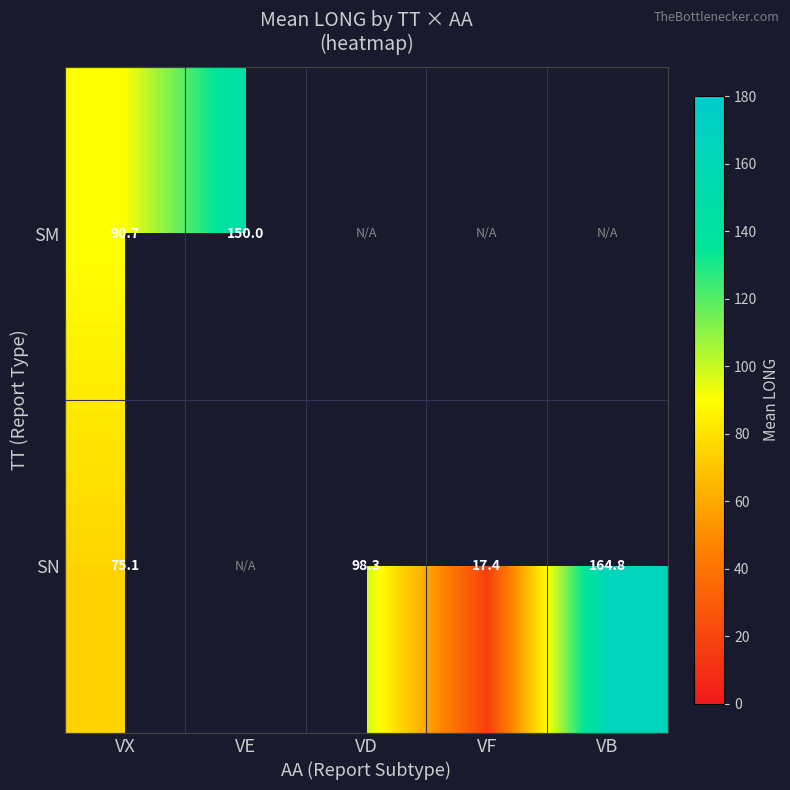

What is the difference between the highest and lowest values at VX?

15.6